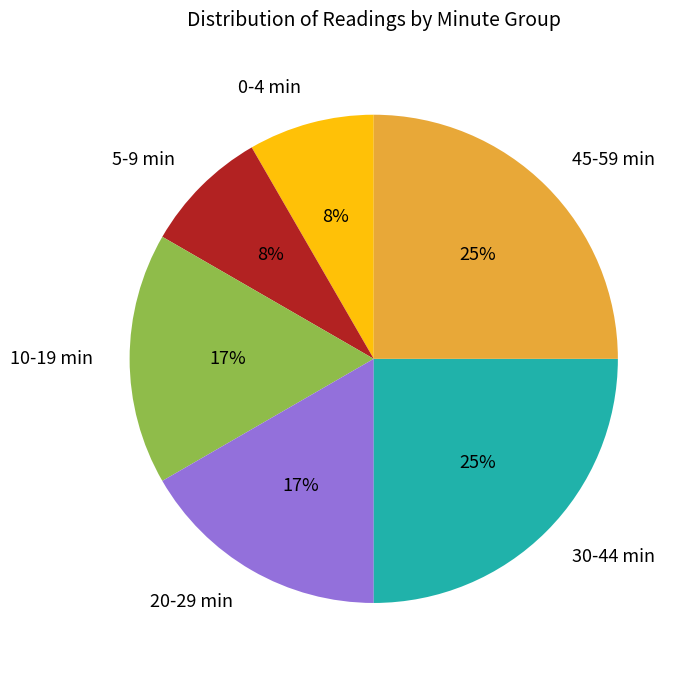

Count the number of slices in the pie.

6